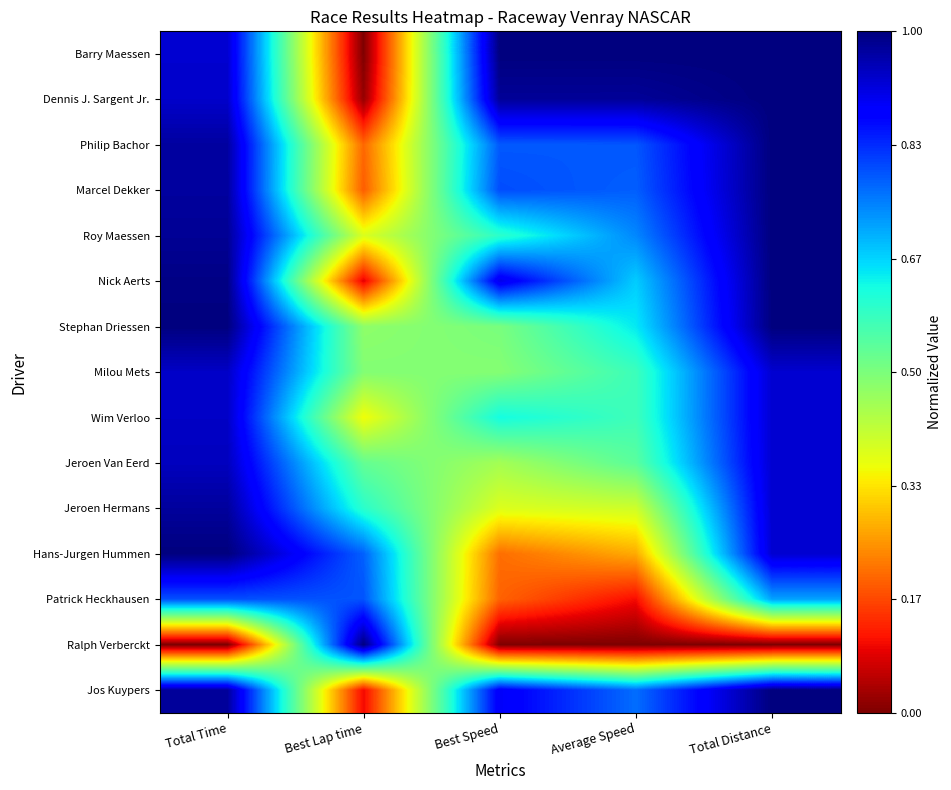

Count the number of categories in the chart.

5